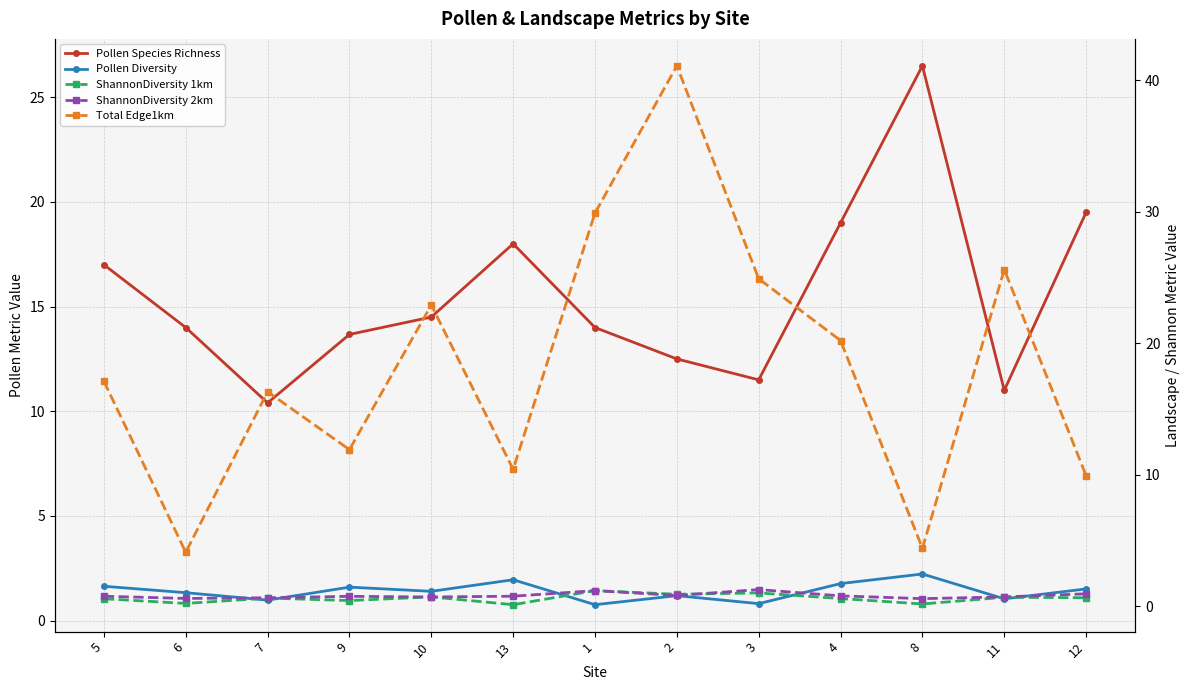

Between 10 and 3, which is larger?

10